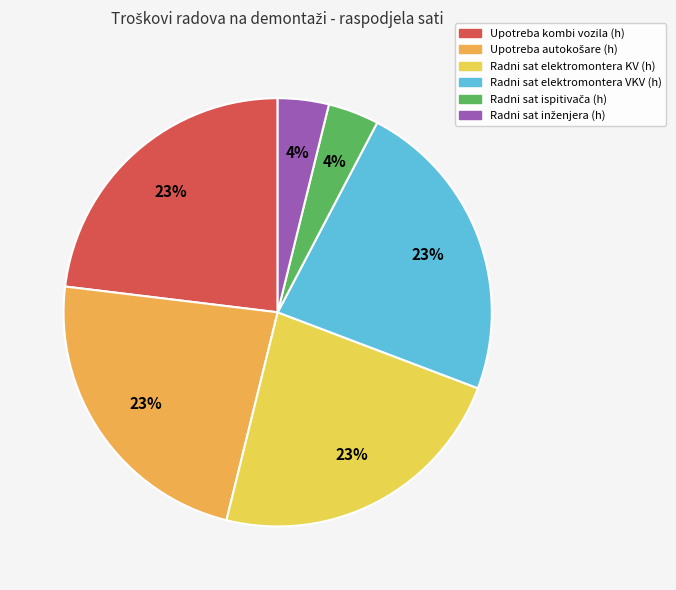

How many segments does this pie chart have?

6